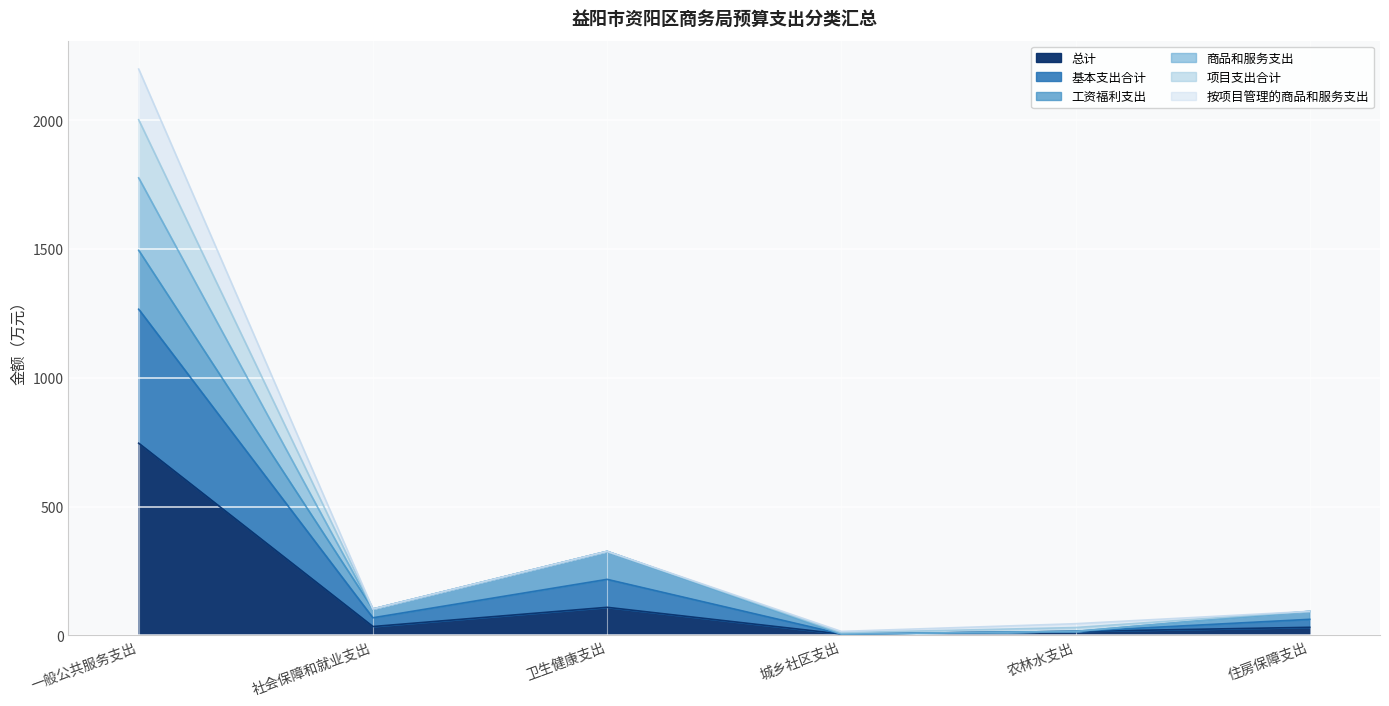

At which category is the sum across all series the highest?

一般公共服务支出